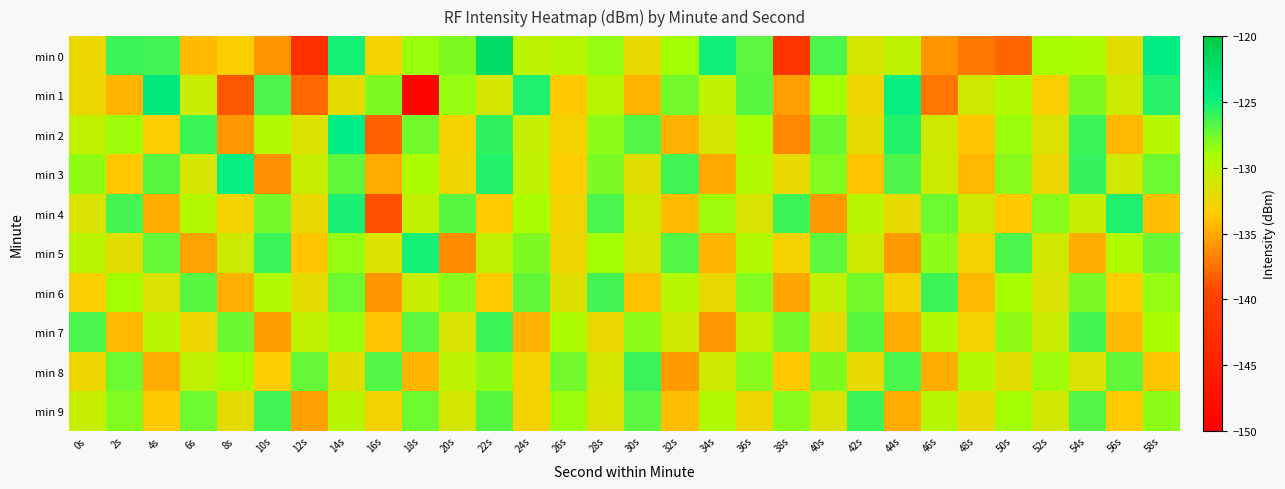

What is the maximum value shown in the chart?

-122.4